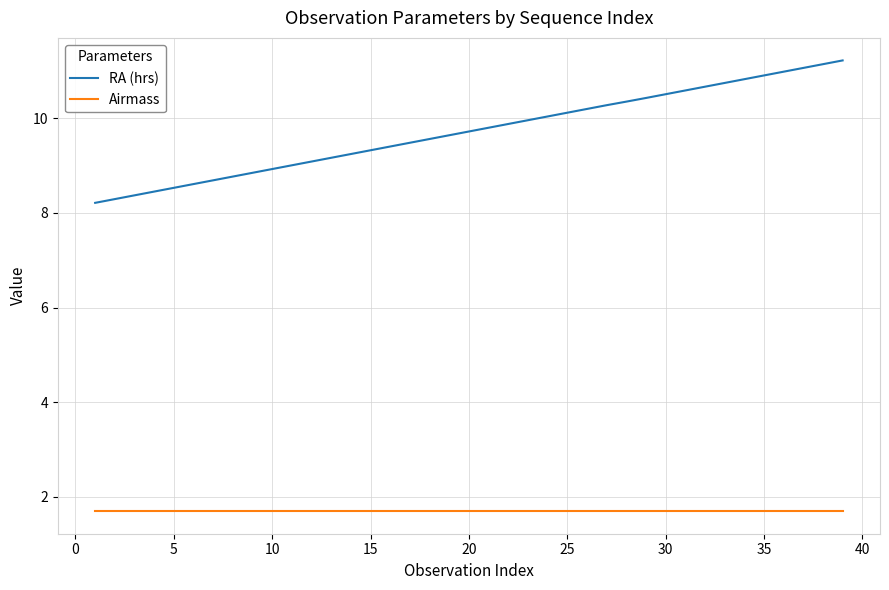

Which series has the largest total across all categories?

RA (hrs)